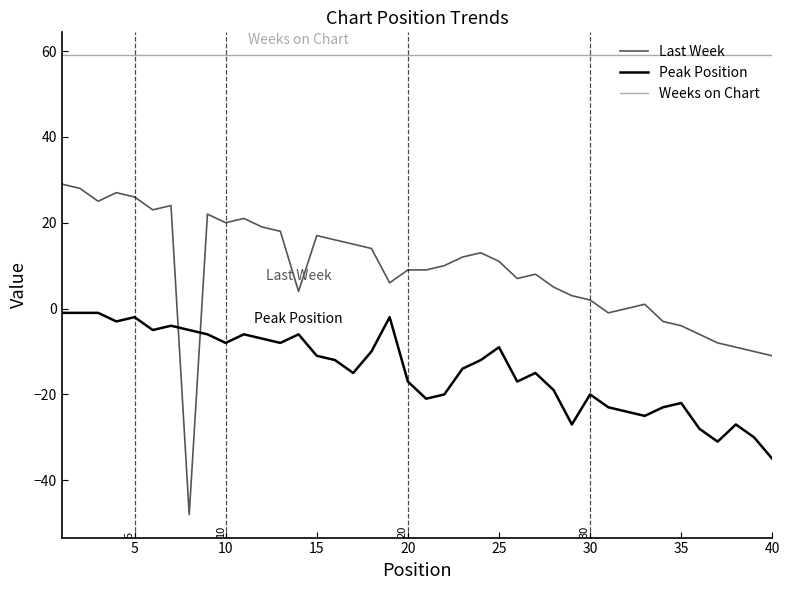

What is the highest value of the Weeks on Chart series?

59